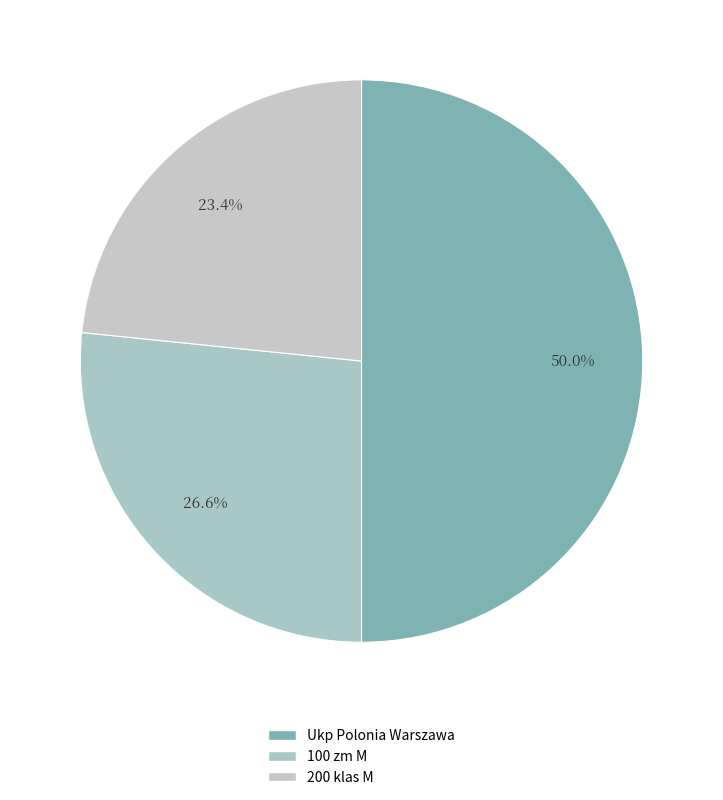

Which category has the smallest portion of the pie?

200 klas M